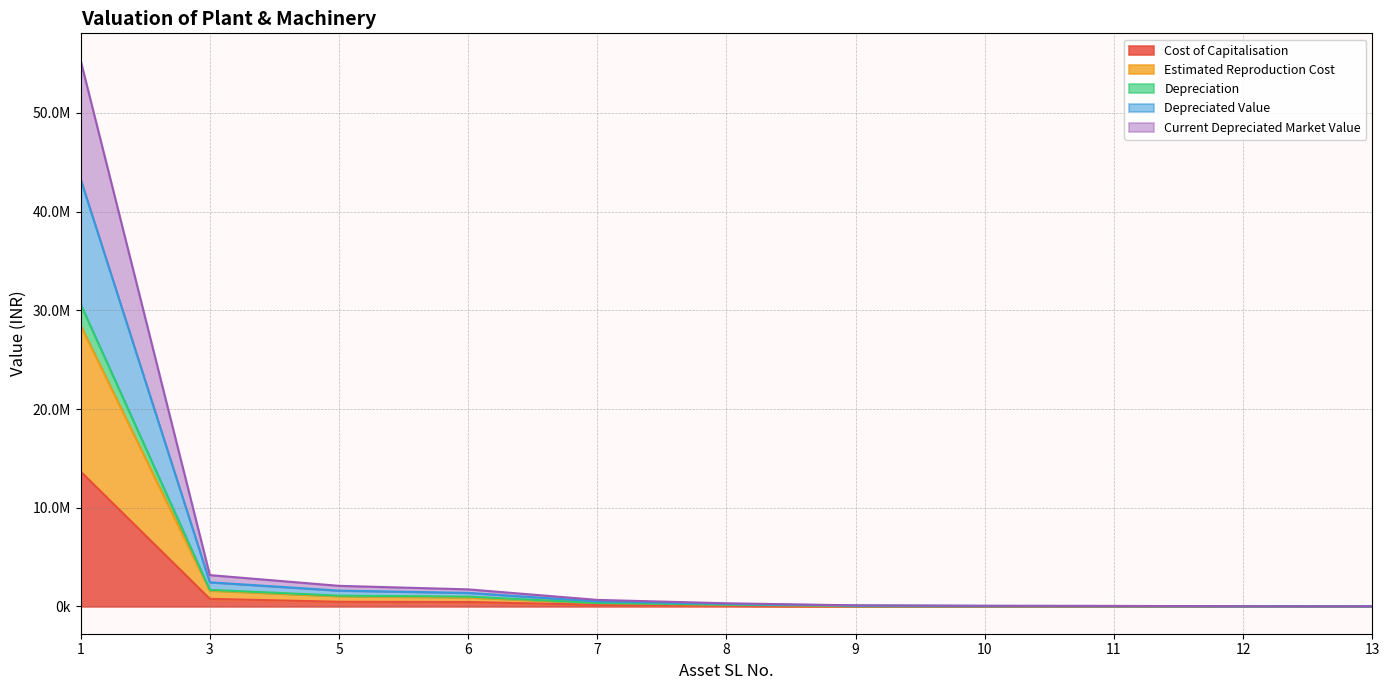

True or false: Estimated Reproduction Cost has more than 2 points higher than both neighbors.

False